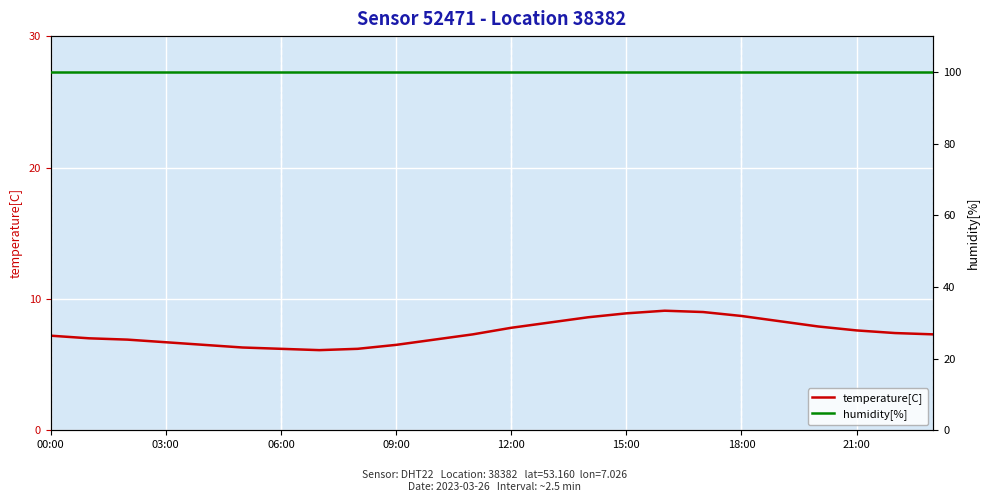

True or false: humidity[%] and temperature[C] intersect in this chart.

False